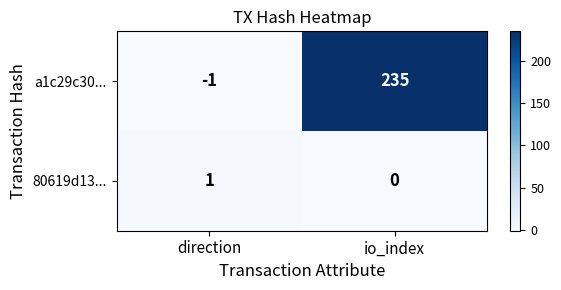

Which series has the largest range (max minus min)?

a1c29c30...